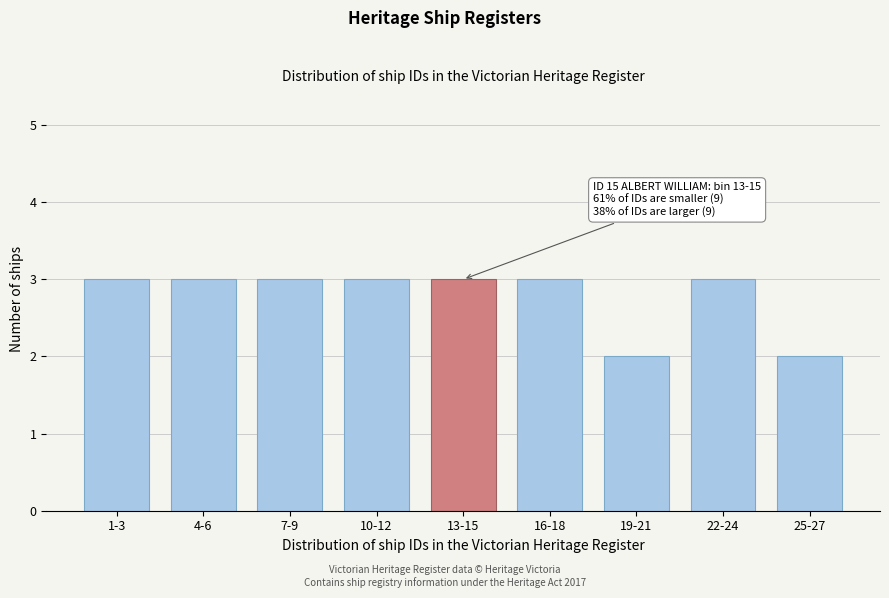

Reading left to right, extract all data points from this chart.

3	3	3	3	3	3	2	3	2